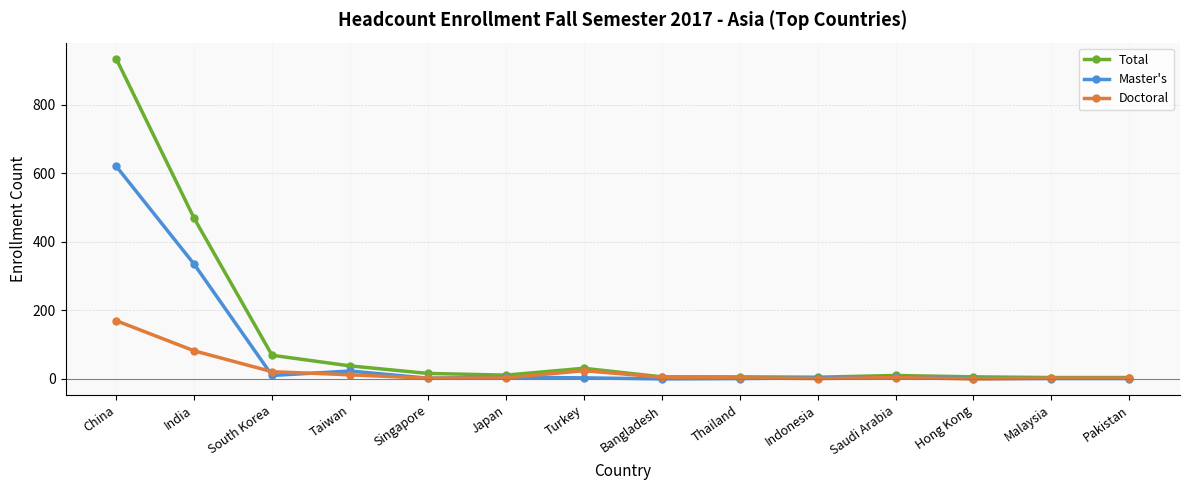

Does the chart display data point markers on the line(s)?

Yes